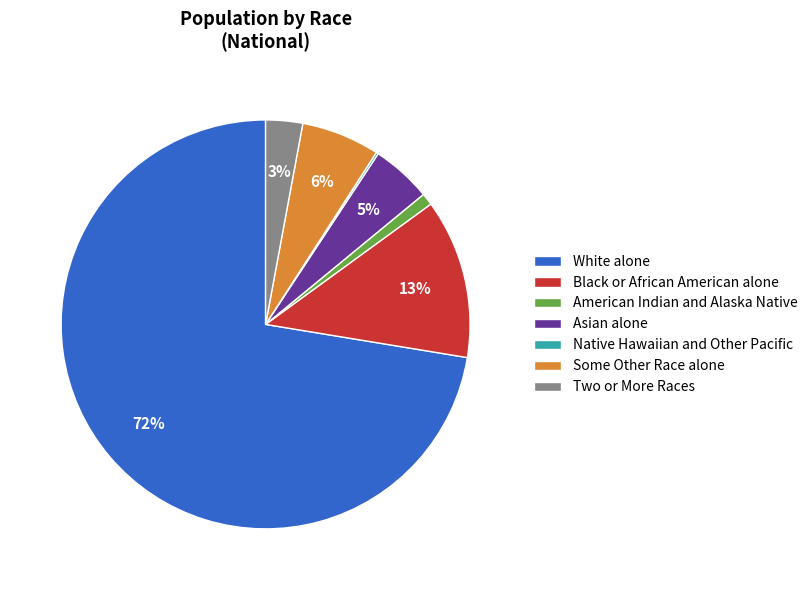

To the nearest percent, what portion does American Indian and Alaska Native represent?

1%